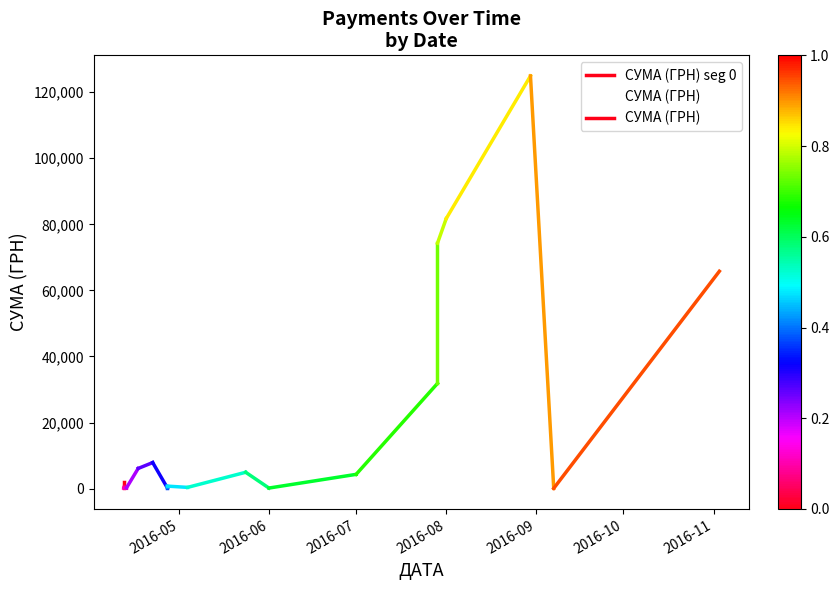

What is the change in value from 2016-05 to 2016-06?

-1185